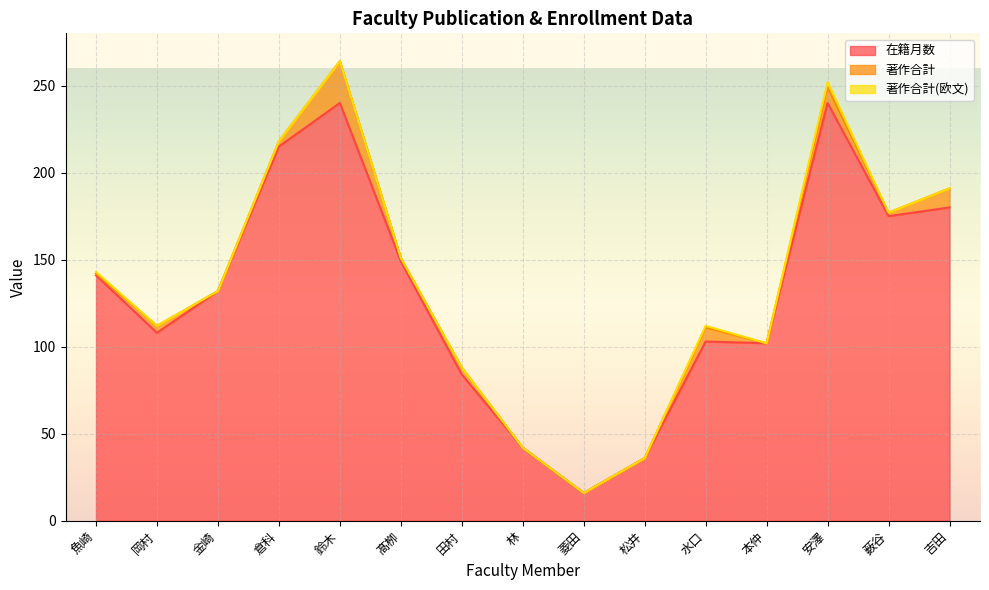

Does the chart display data point markers on the line(s)?

No